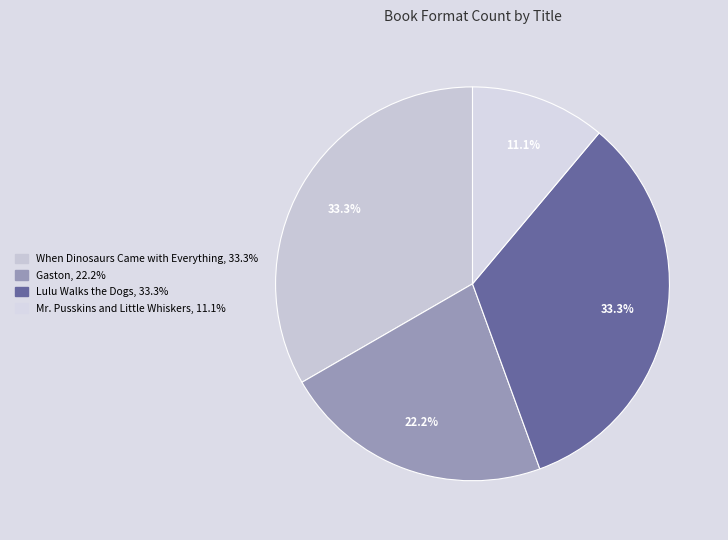

Approximately how many times larger is the value at Gaston compared to Mr. Pusskins and Little Whiskers?

2.0